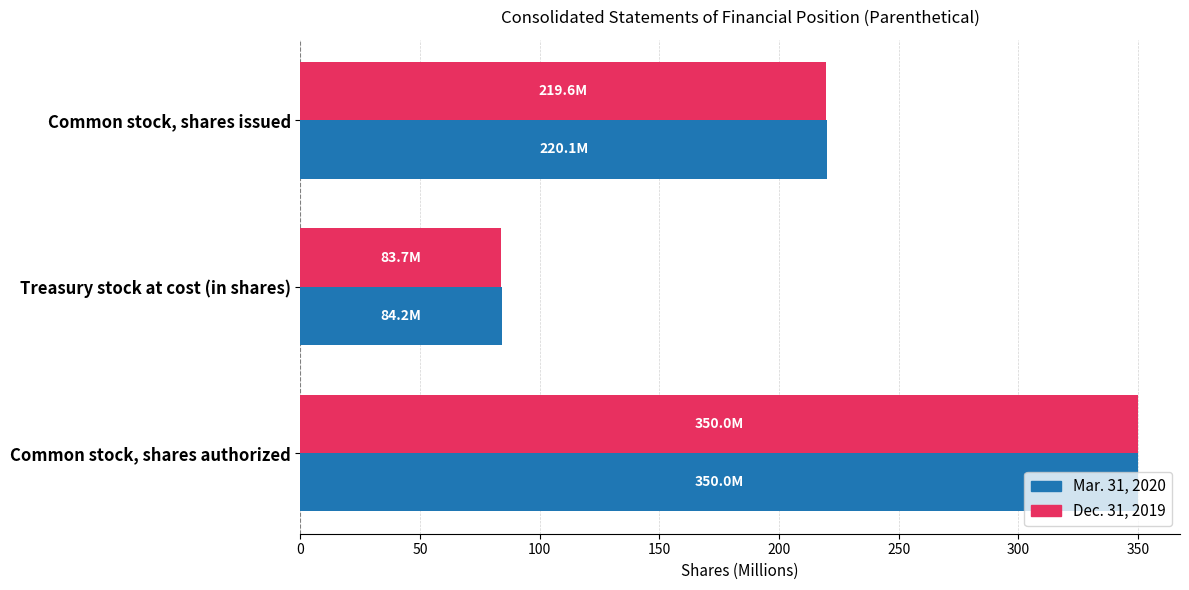

Which series has the largest range (max minus min)?

Dec. 31, 2019